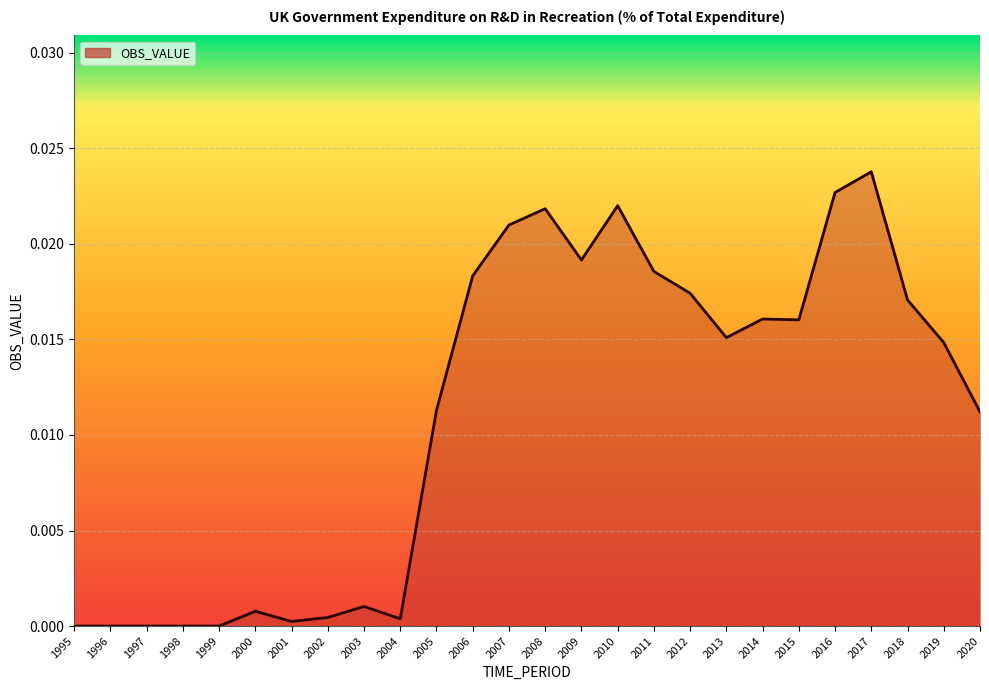

Between 2009 and 2018, which is larger?

2009